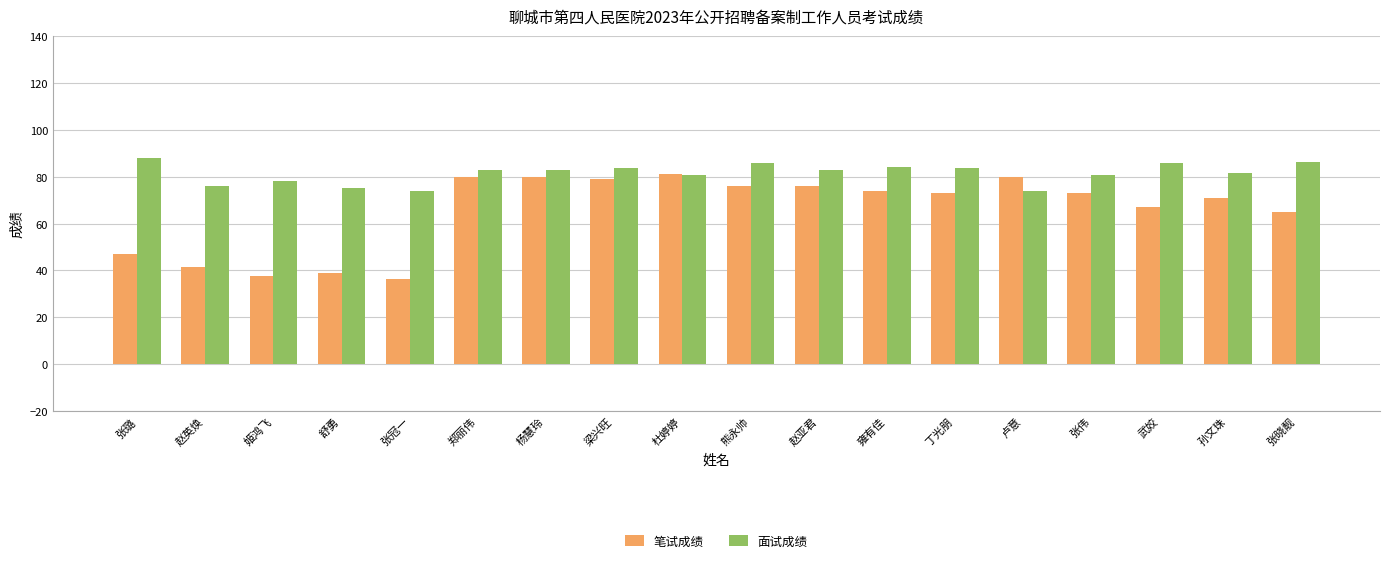

Where does the 笔试成绩 series first go above 73?

郑丽伟